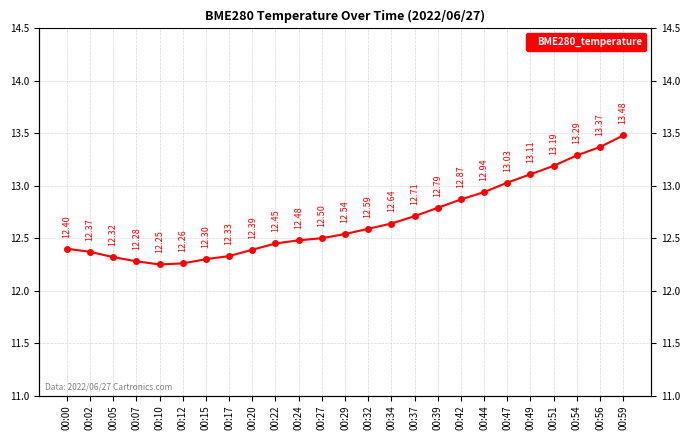

What is the greatest value displayed?

13.5